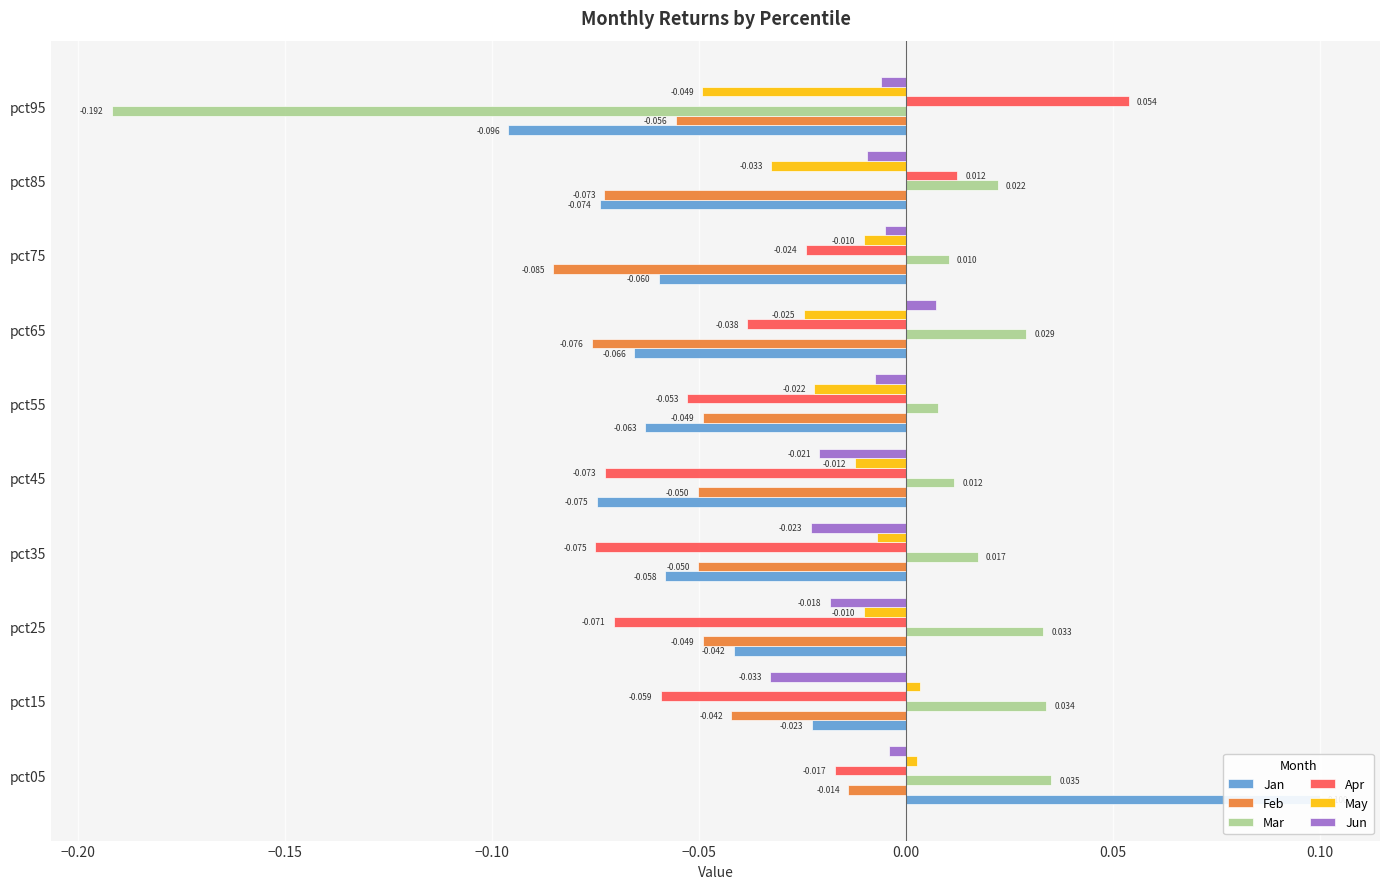

Reading left to right, extract all data points from this chart.

Jan: 0.1	-0.0	-0.0	-0.1	-0.1	-0.1	-0.1	-0.1	-0.1	-0.1
Feb: -0.0	-0.0	-0.0	-0.1	-0.1	-0.0	-0.1	-0.1	-0.1	-0.1
Mar: 0.0	0.0	0.0	0.0	0.0	0.0	0.0	0.0	0.0	-0.2
Apr: -0.0	-0.1	-0.1	-0.1	-0.1	-0.1	-0.0	-0.0	0.0	0.1
May: 0.0	0.0	-0.0	-0.0	-0.0	-0.0	-0.0	-0.0	-0.0	-0.0
Jun: -0.0	-0.0	-0.0	-0.0	-0.0	-0.0	0.0	-0.0	-0.0	-0.0